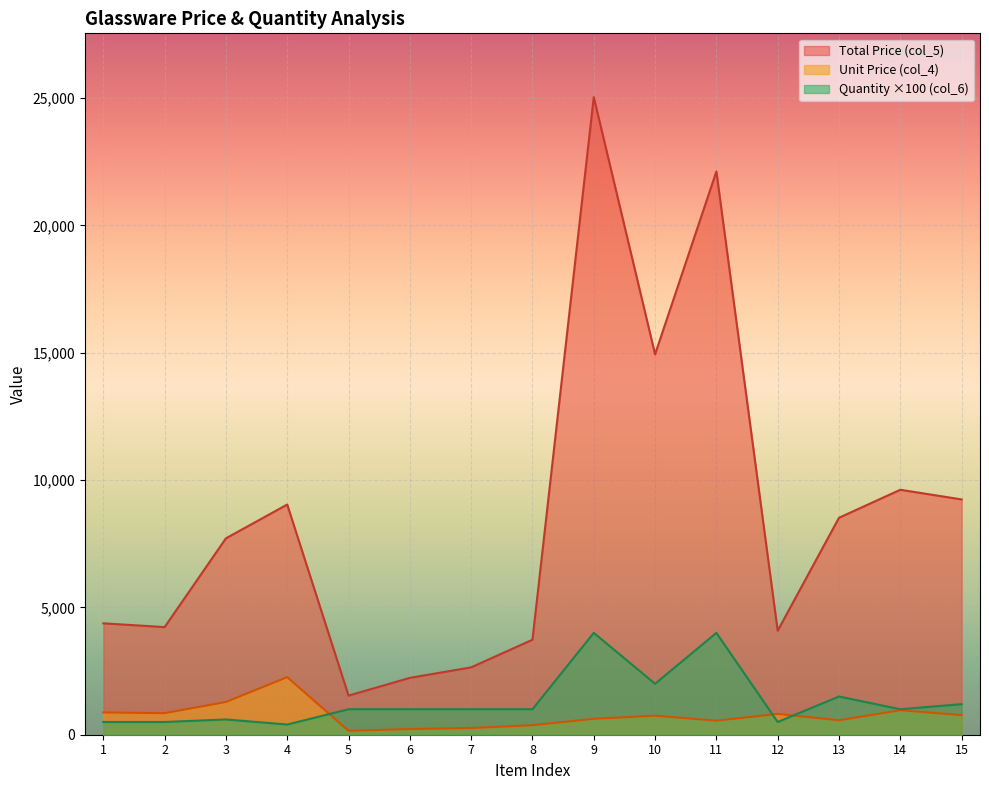

In Quantity (col_6), how many points are higher than both neighbors (excluding endpoints)?

4